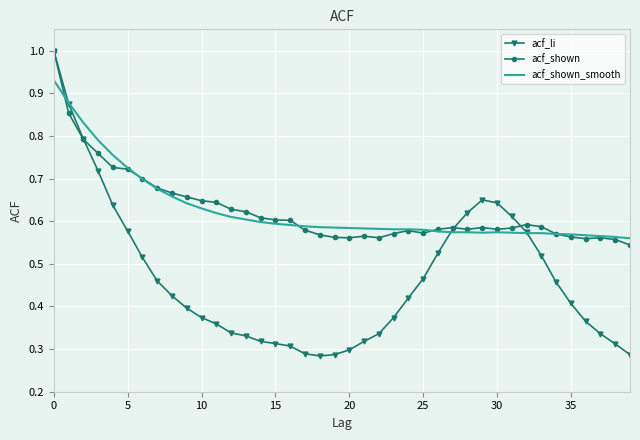

Which series has the widest spread of values?

acf_li